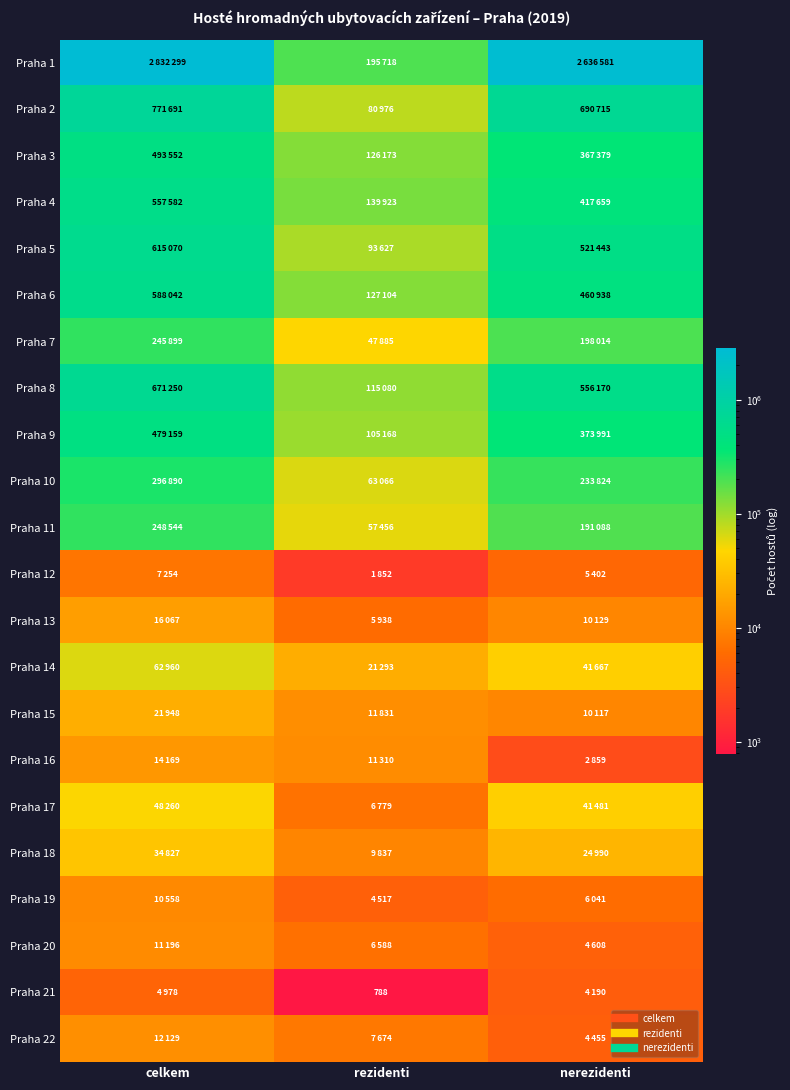

At which category is the sum across all series the highest?

celkem